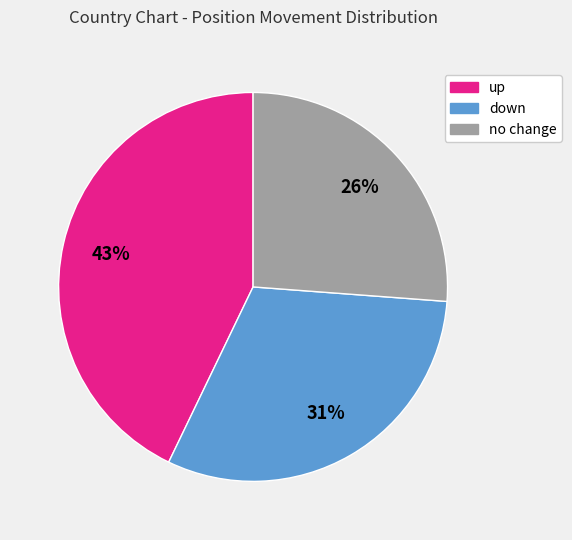

To the nearest percent, what is the difference between the largest and smallest slice percentages?

17%